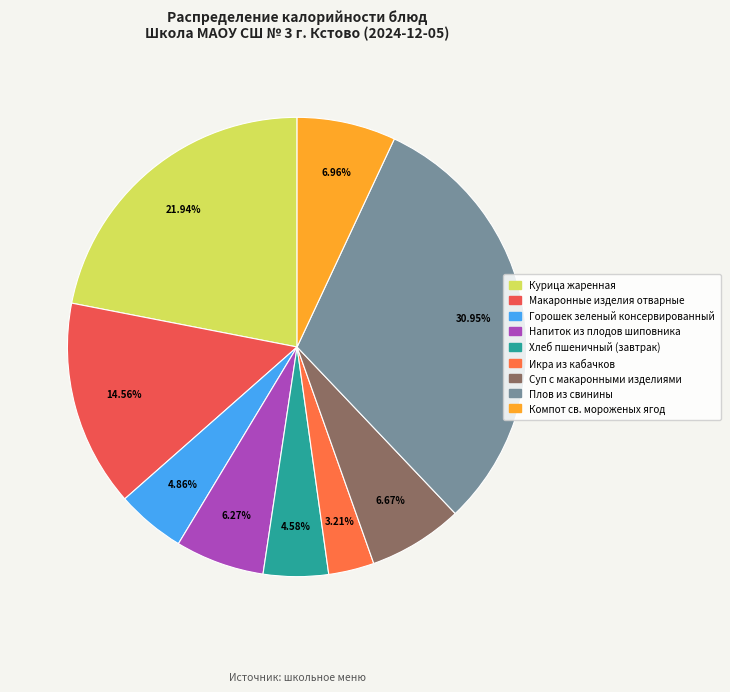

Combined, what portion of the pie is Плов из свинины and Хлеб пшеничный (завтрак)?

35.5%